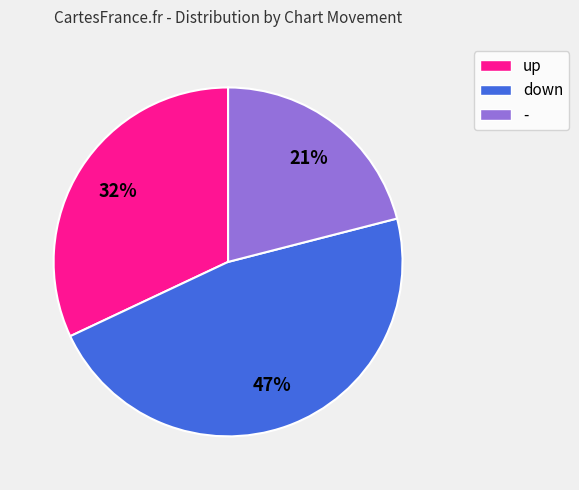

True or false: down accounts for 47% of the total.

True